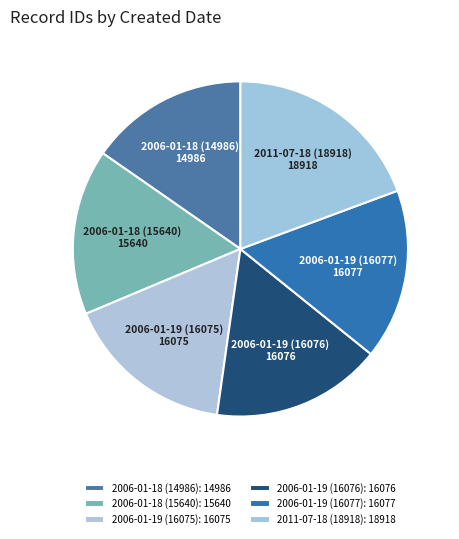

Is it true that 2006-01-18 (15640) is 16% of the pie?

True